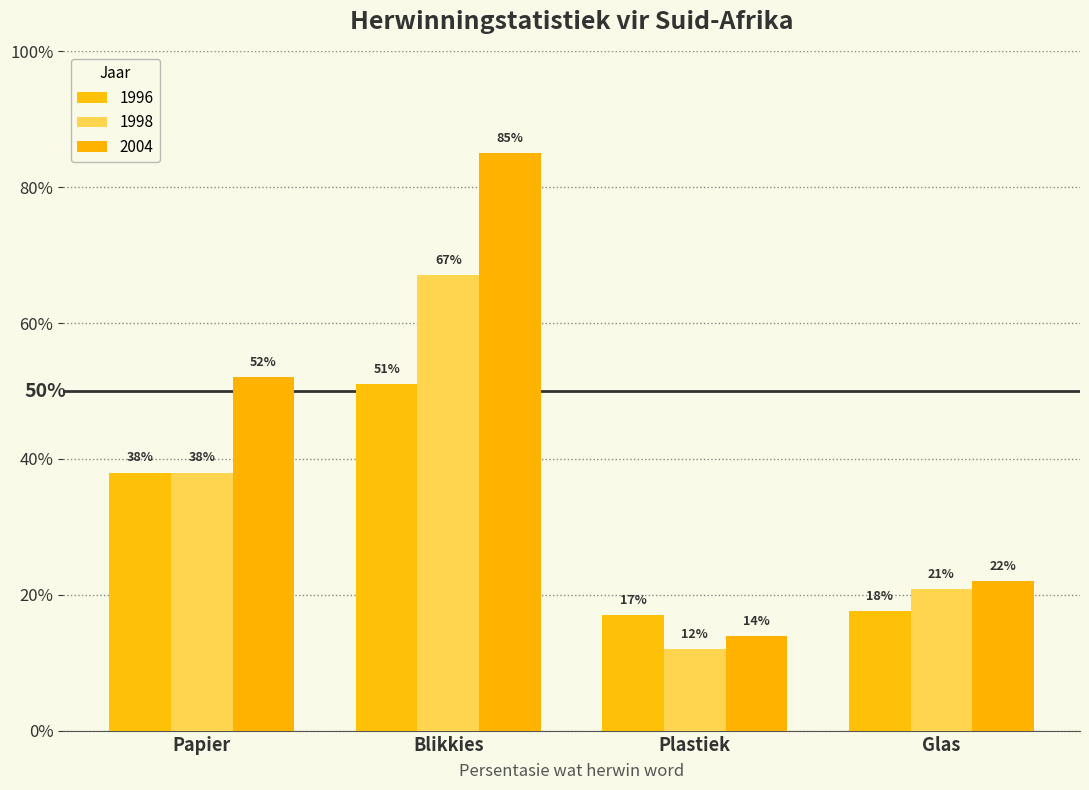

Between Papier and Glas, which series saw the biggest shift?

2004